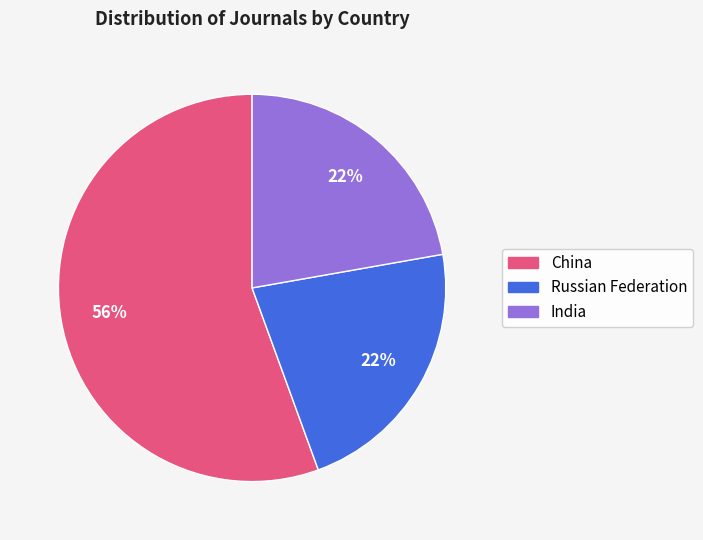

What is the ratio of the value at China to the value at Russian Federation?

2.5